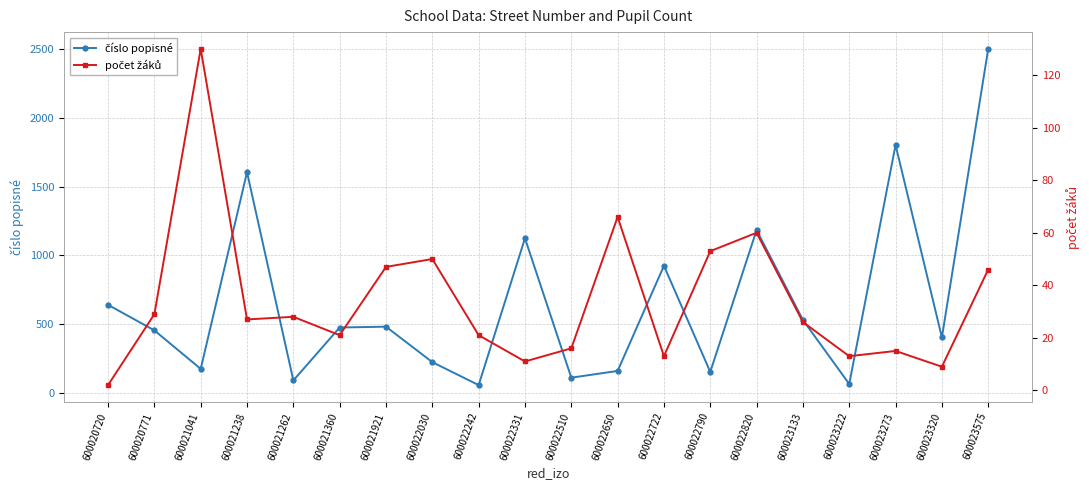

What is the highest value of the číslo popisné series?

2503